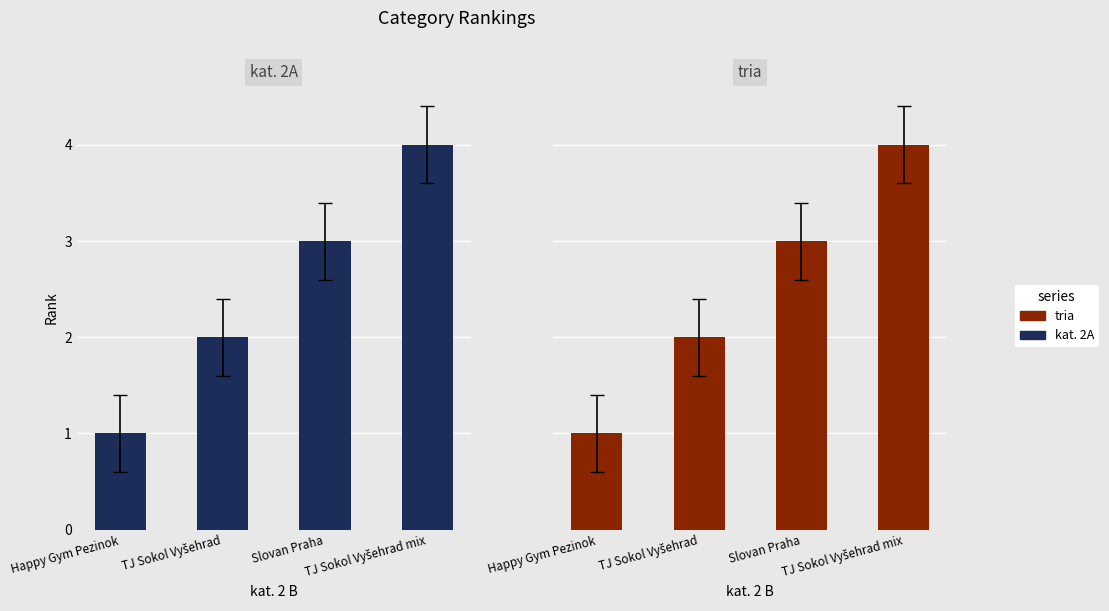

How many bars are there in total?

8